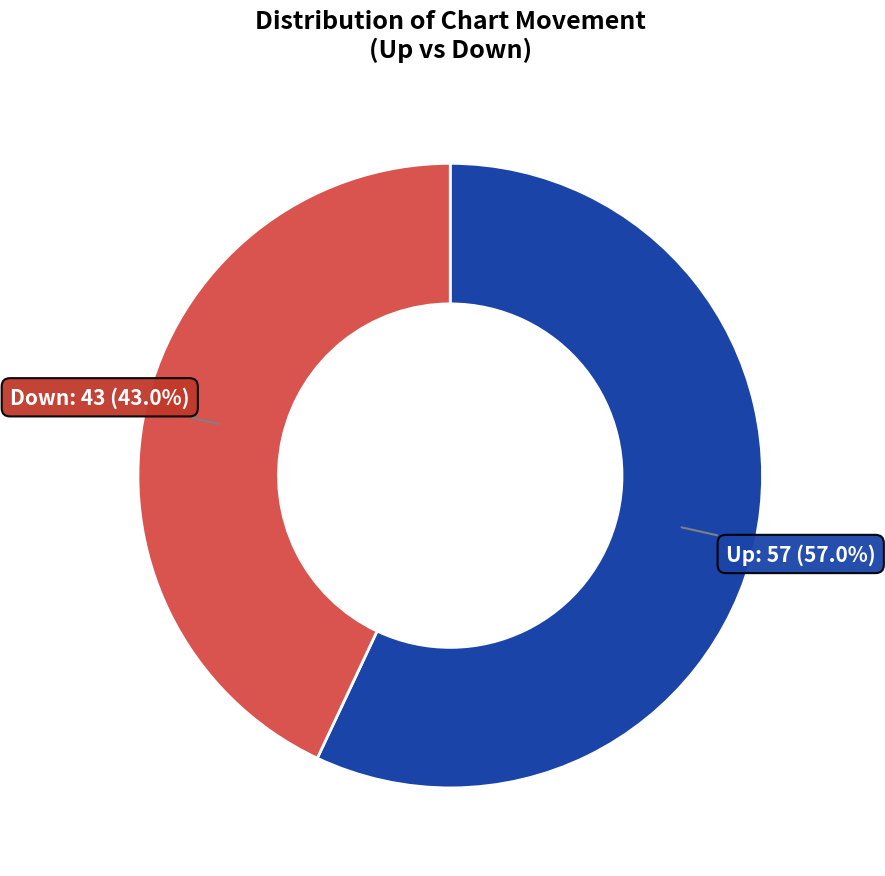

Count the number of slices in the pie.

2